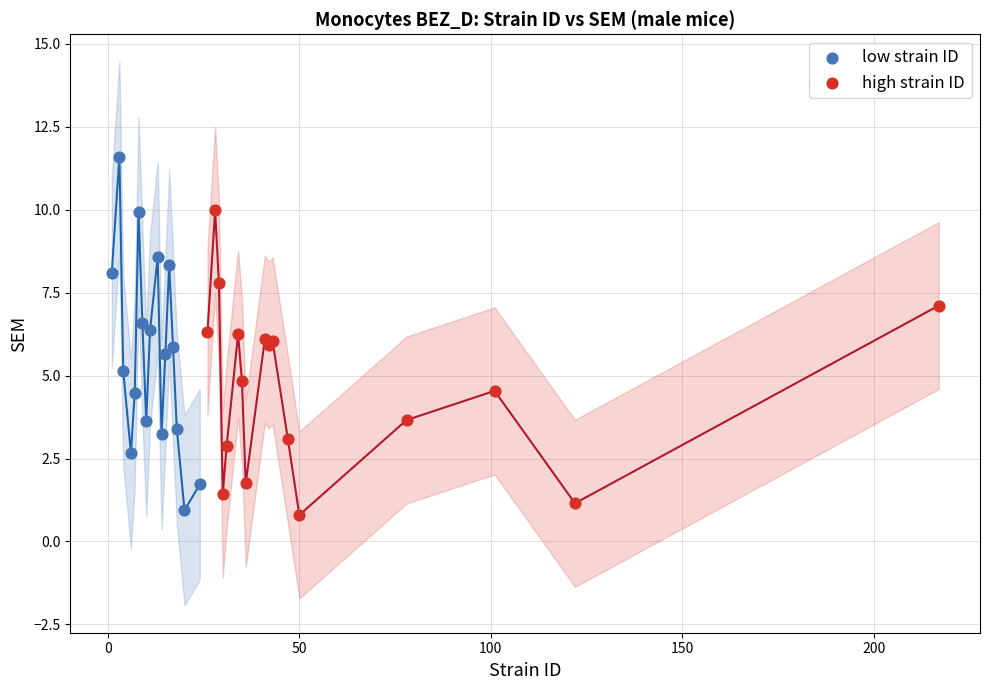

Which series contains the highest Y value?

low strain ID